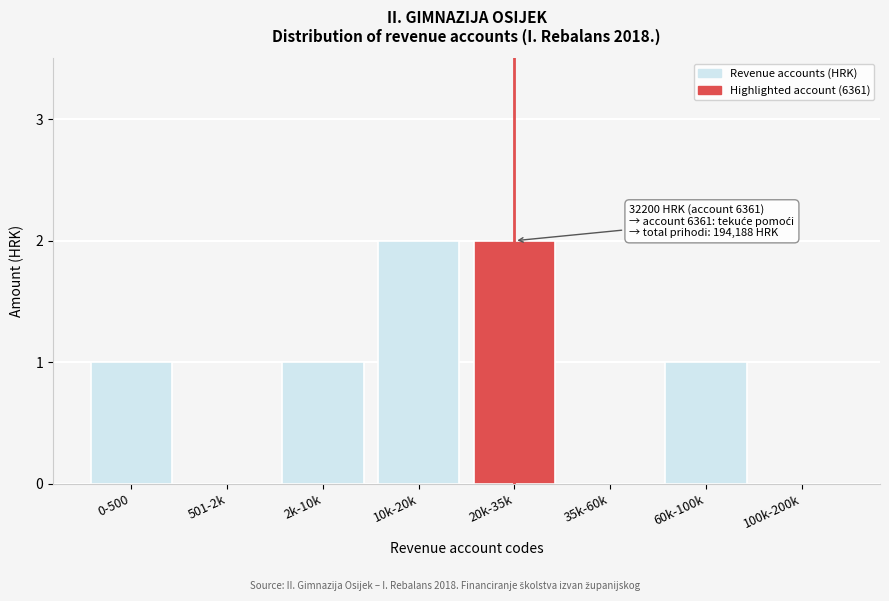

Reading left to right, what are all the values shown in this chart?

0-500=1	501-2k=0	2k-10k=1	10k-20k=2	20k-35k=2	35k-60k=0	60k-100k=1	100k-200k=0